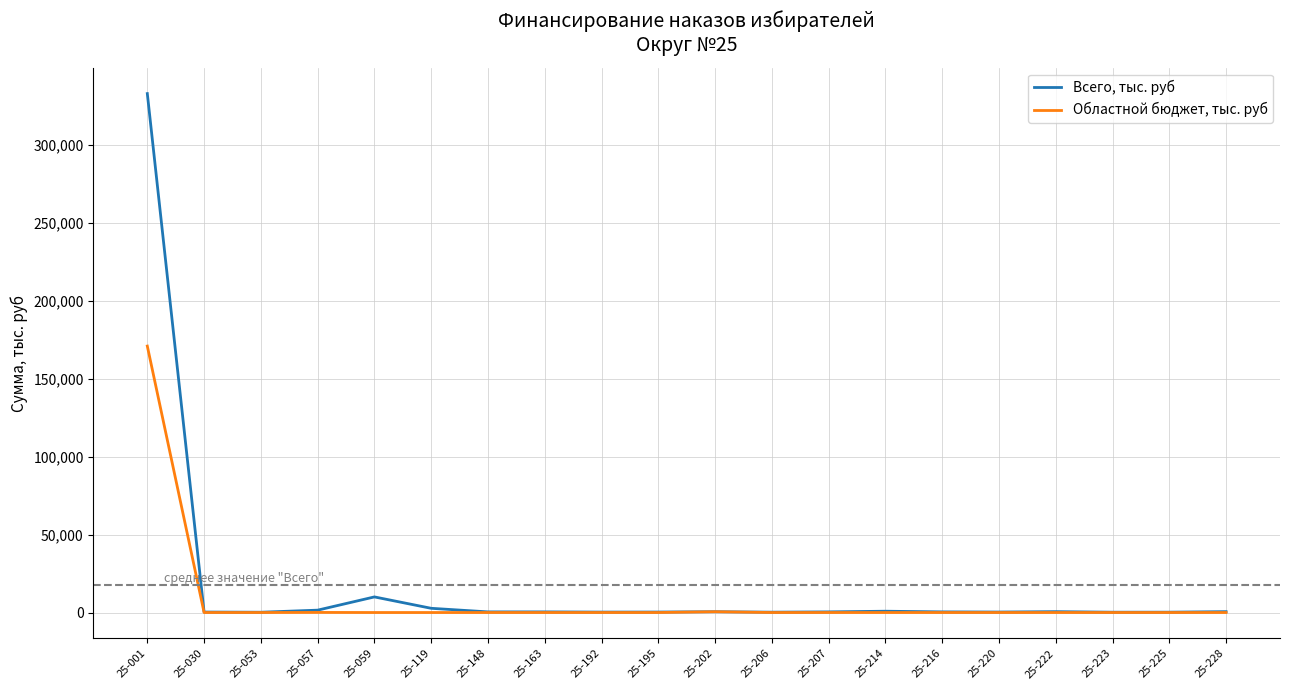

What is the highest value of the Всего, тыс. руб series?

332678.8